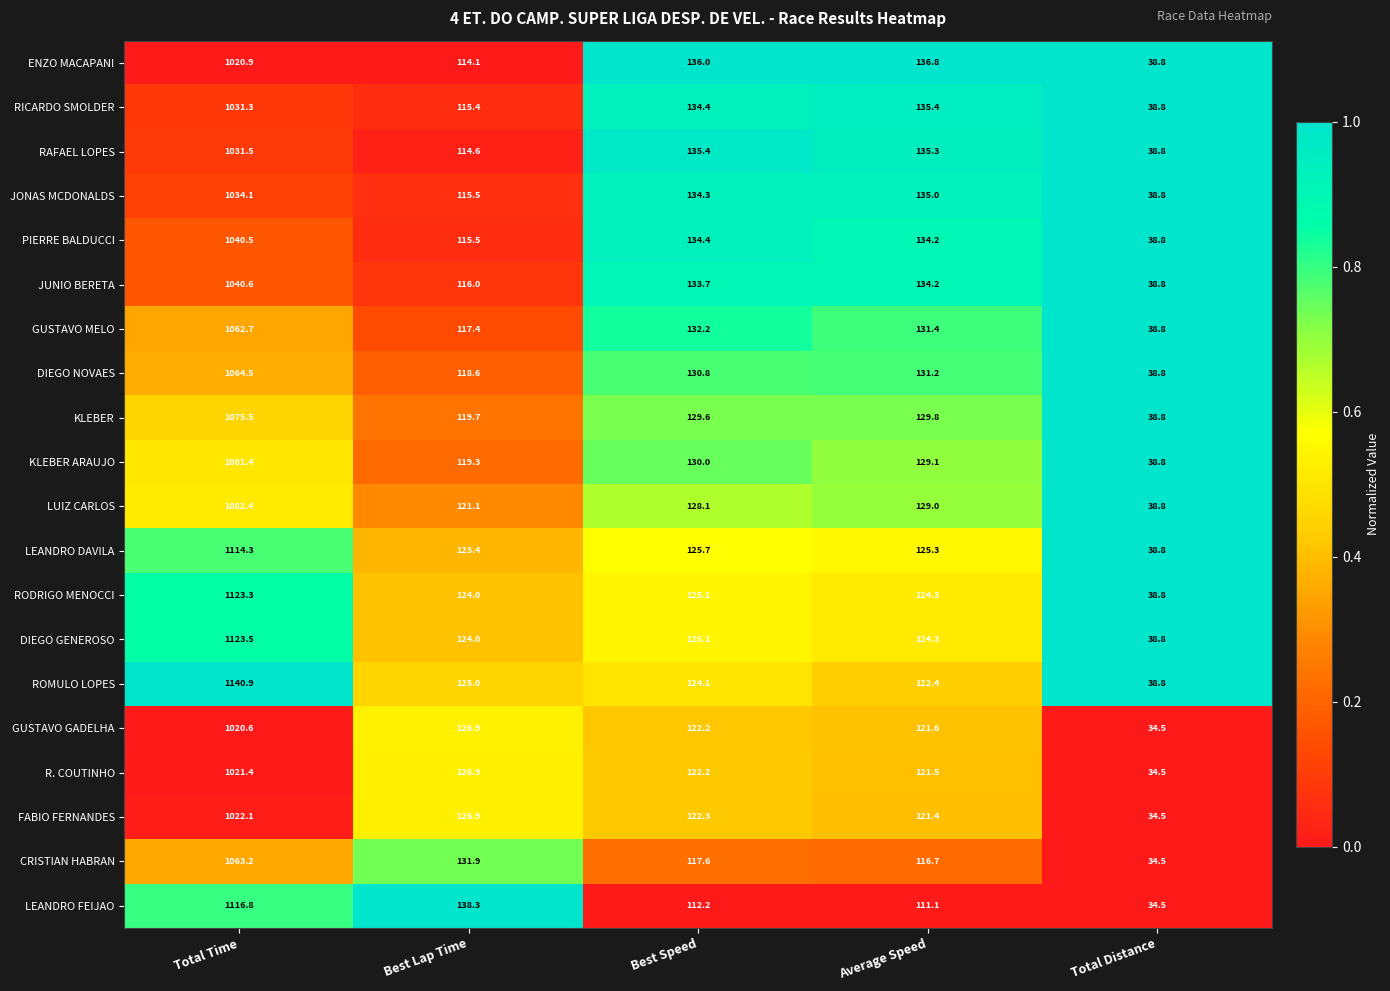

Which series changed the most between Best Lap Time and Best Speed?

LEANDRO FEIJAO